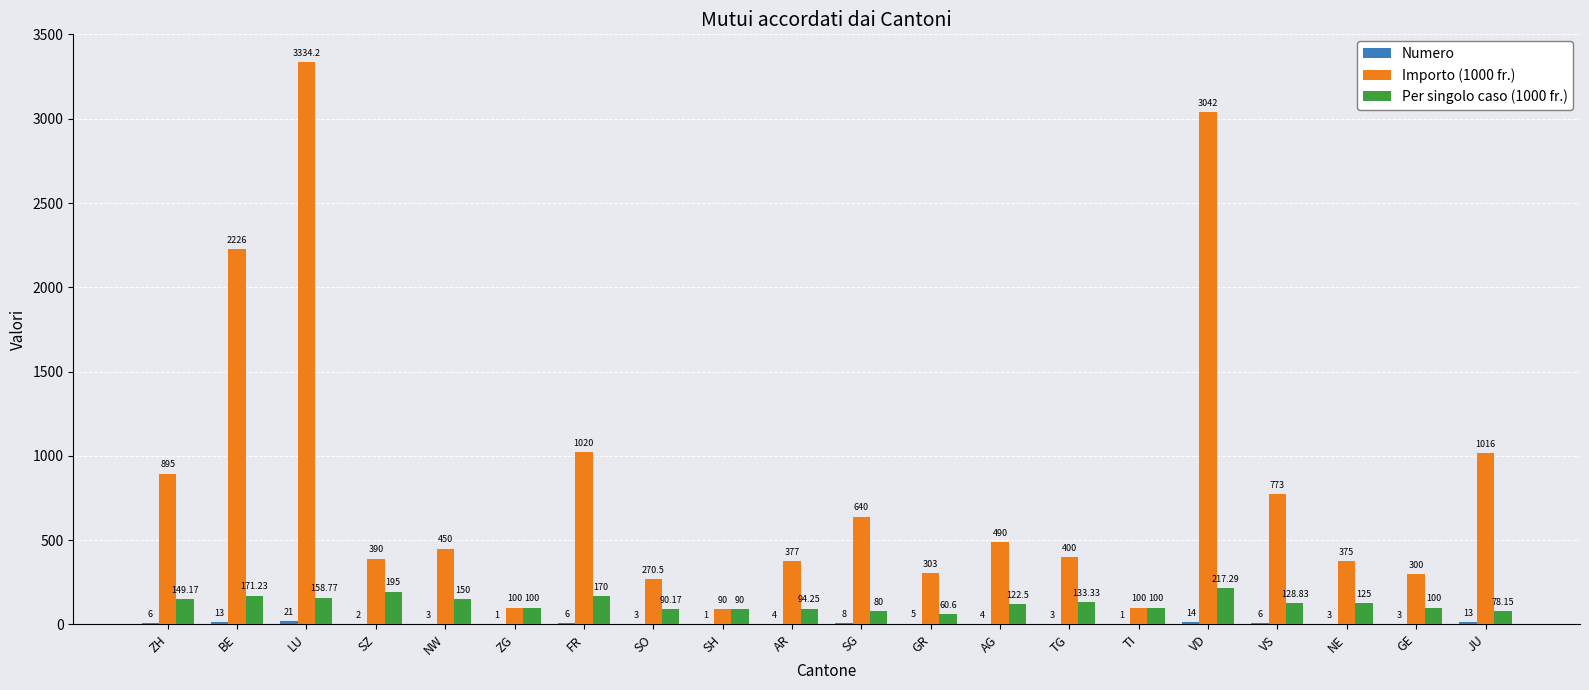

What is the total value across all series at SH?

181.0